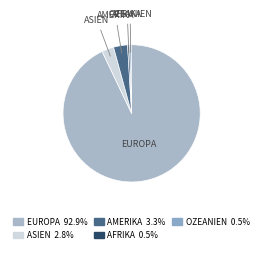

What is the majority slice?

Europa